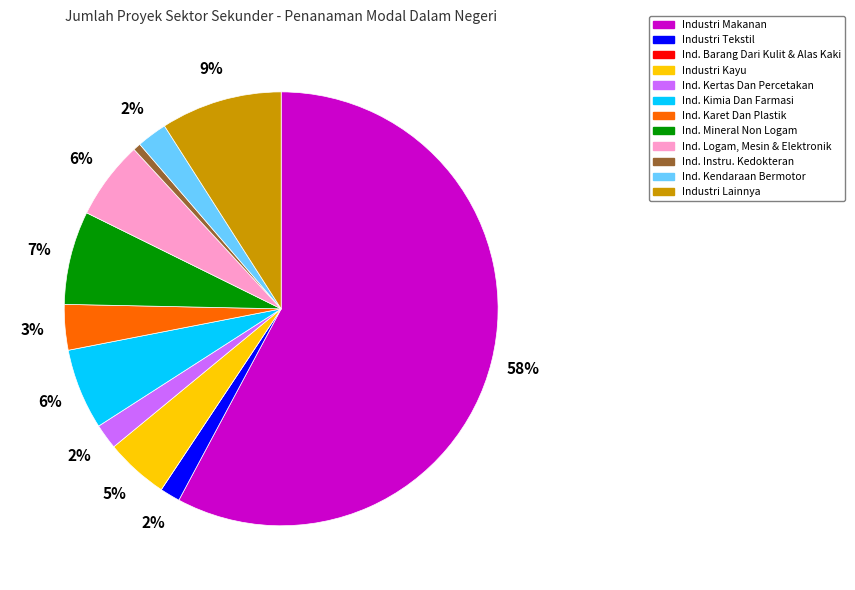

Is the sum of Ind. Kendaraan Bermotor and Ind. Kertas Dan Percetakan greater than half?

No